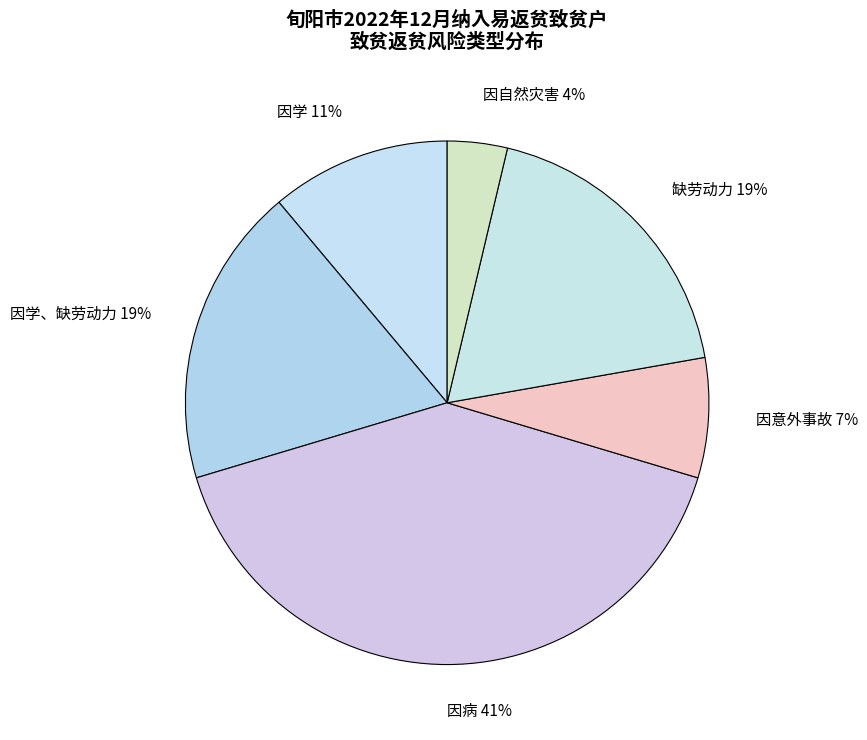

To the nearest percent, what portion does 因病 represent?

41%